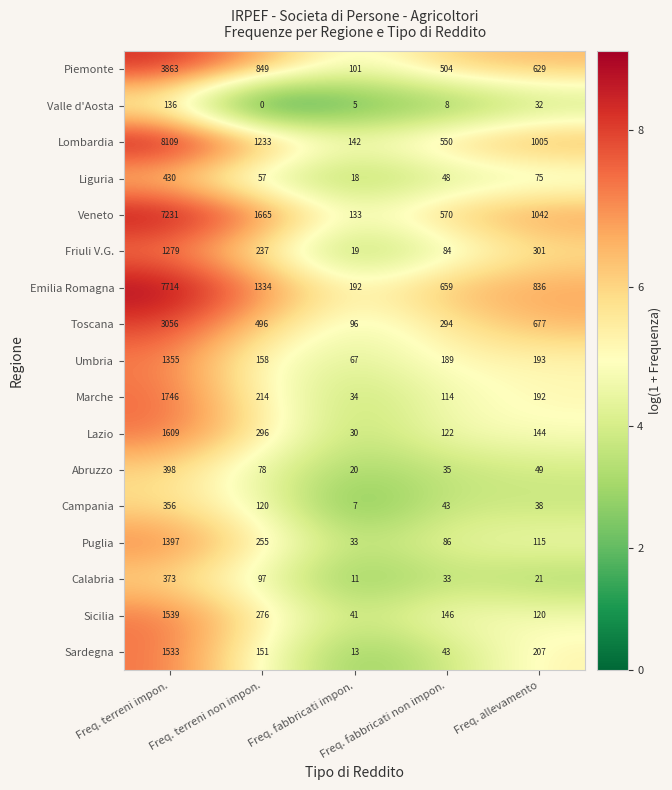

What is the average value of the Emilia Romagna series?

2147